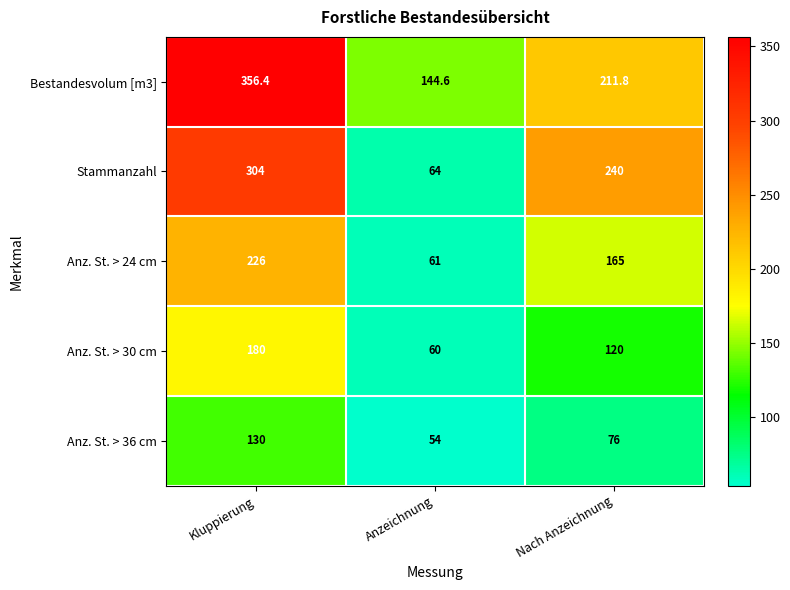

Count the Anz. St. > 24 cm values in the range 61 to 226.

3